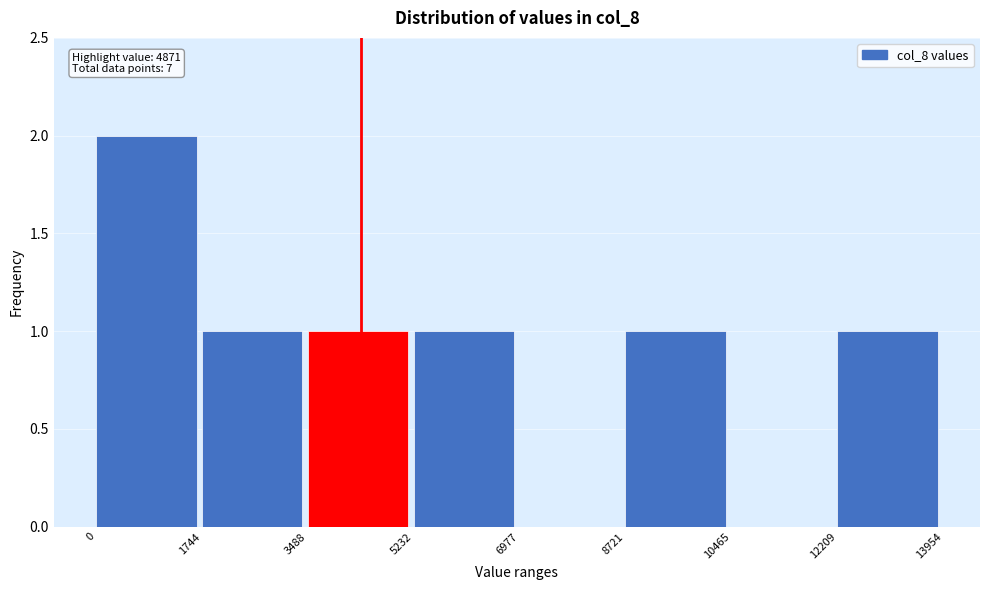

Over which range of the x-axis is the bar tallest?

0 to 1744